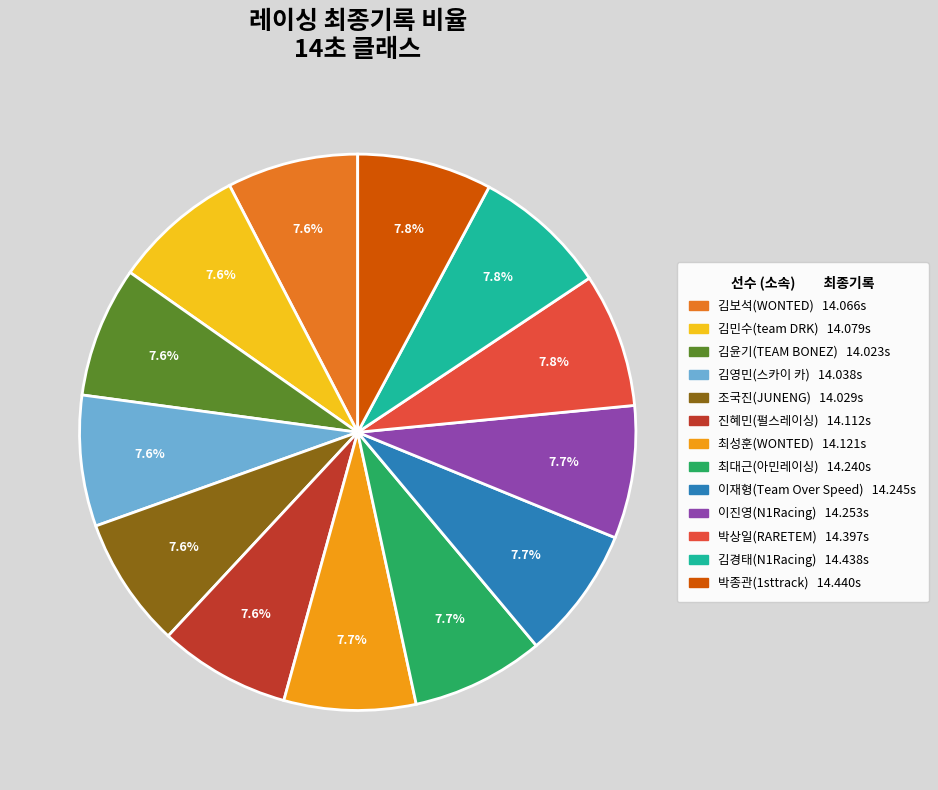

Does any single category account for the majority?

No